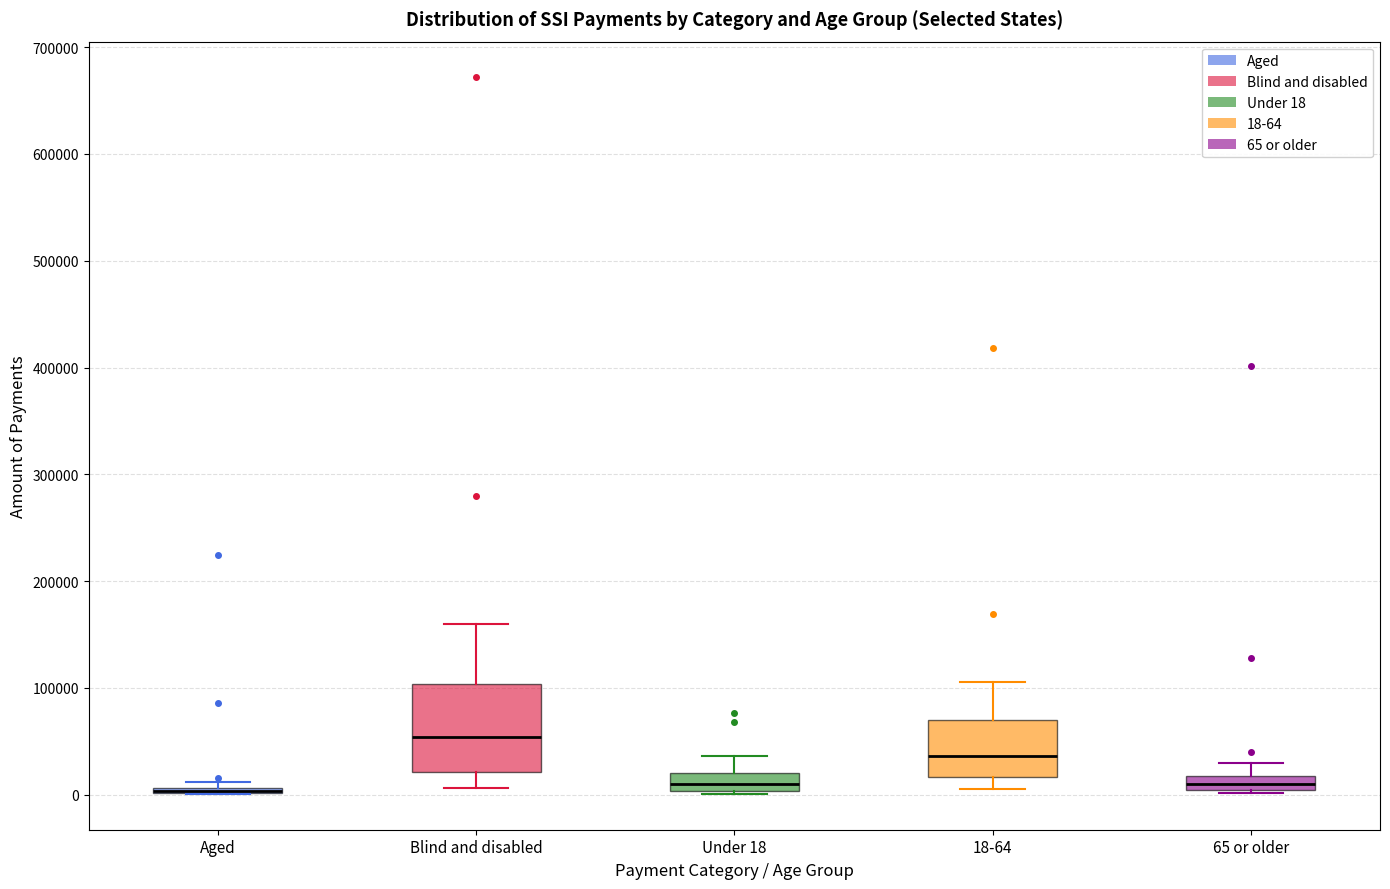

Which box is the tallest, from its lower edge to its upper edge?

Blind and disabled